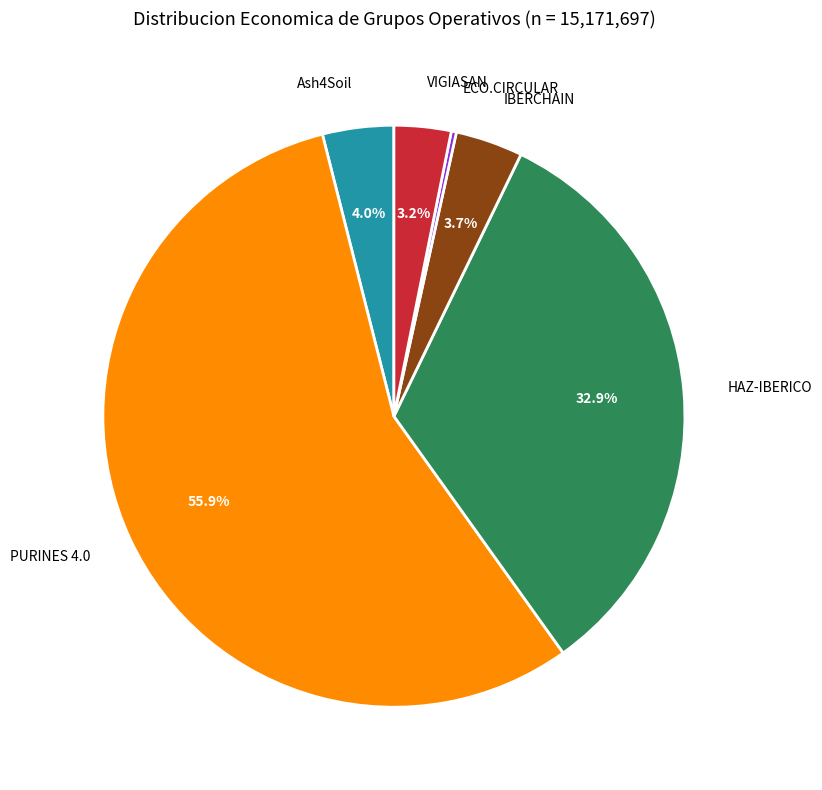

Does any single category account for the majority?

Yes